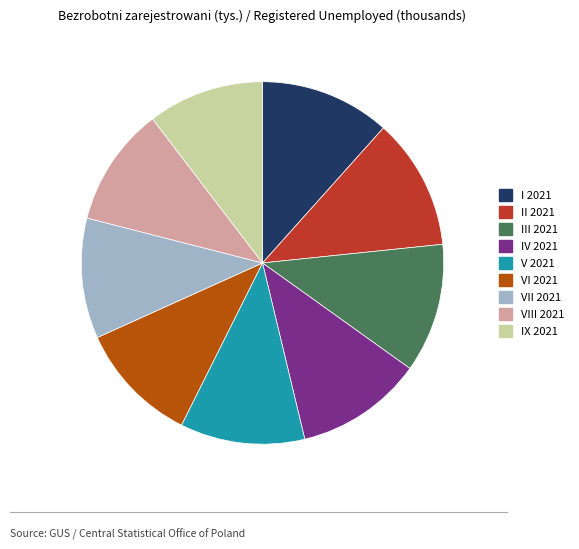

The III 2021 slice represents 12% of the pie. True or false?

True